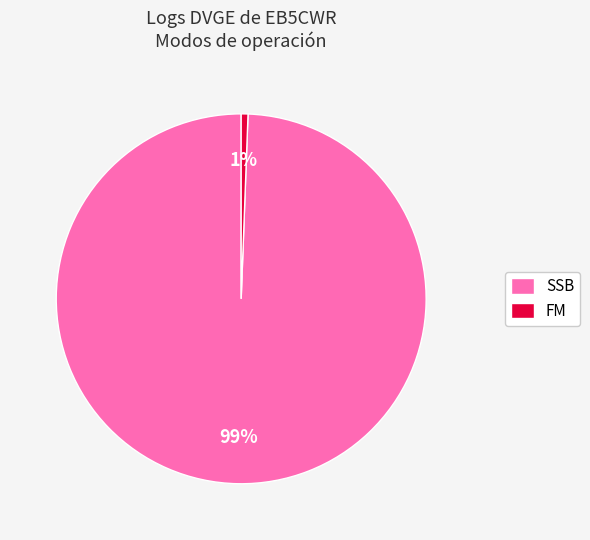

To the nearest percent, what percentage of the pie is SSB?

99%